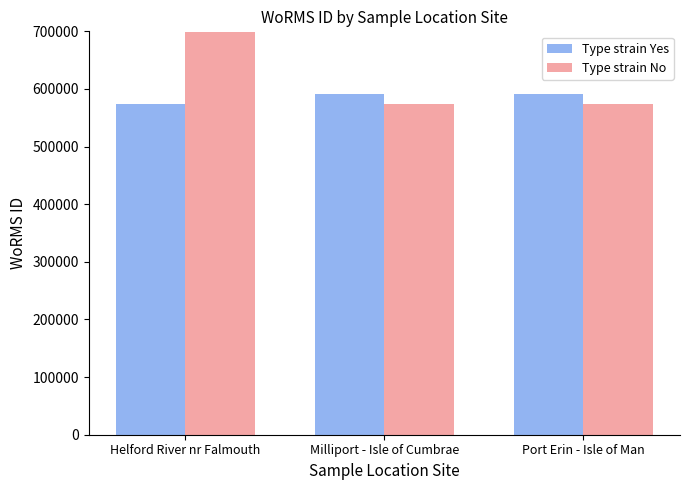

What is the label of the 1st bar from the left?

Helford River nr Falmouth